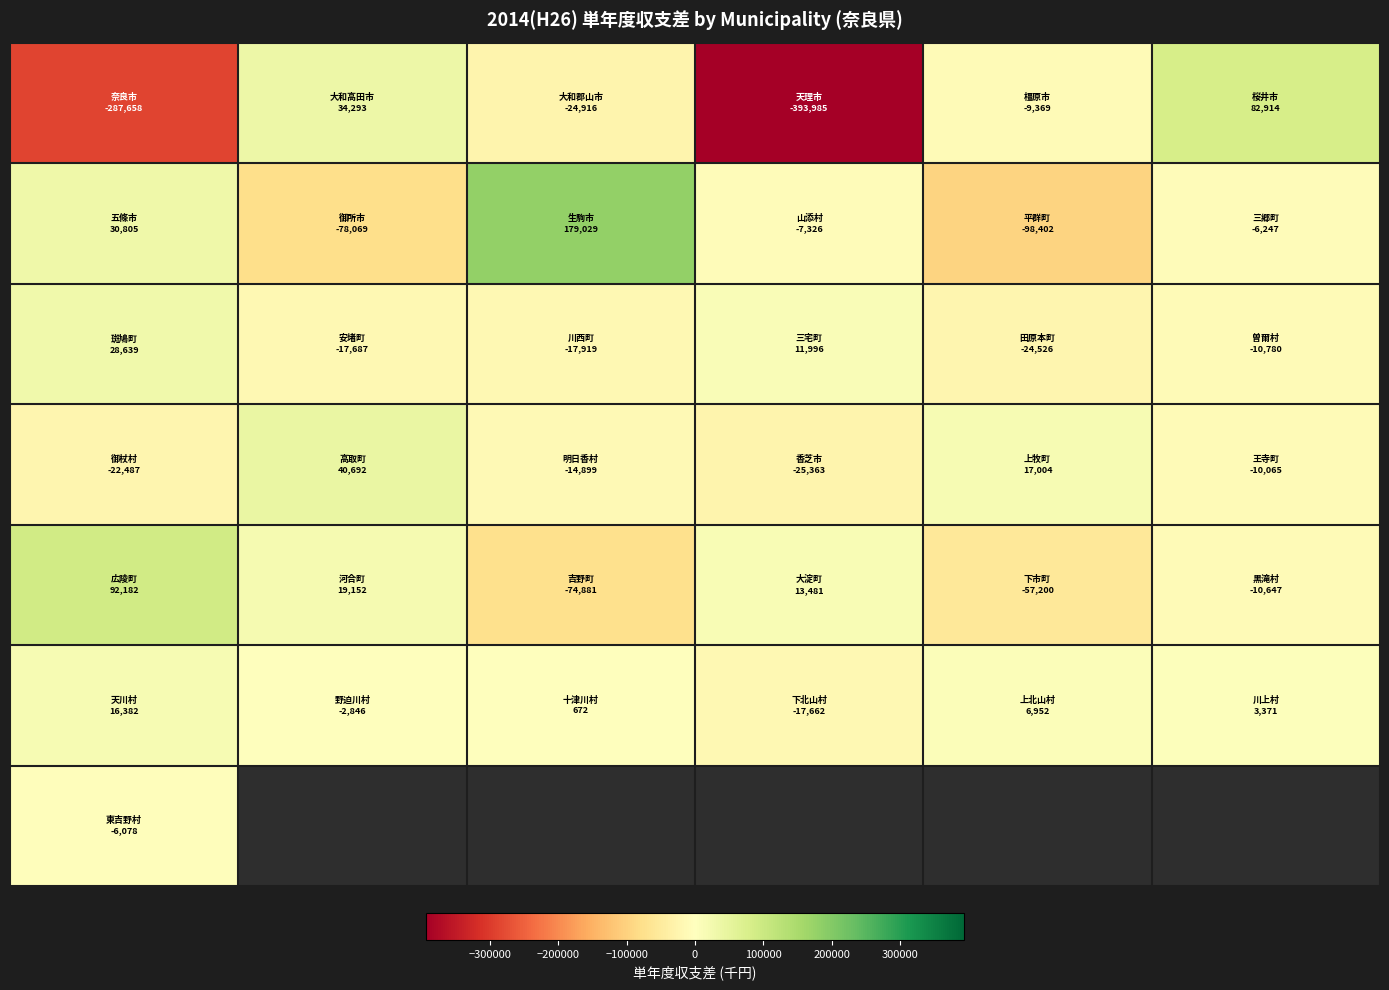

What is the spread (max minus min) of values at −200000?

253909.6